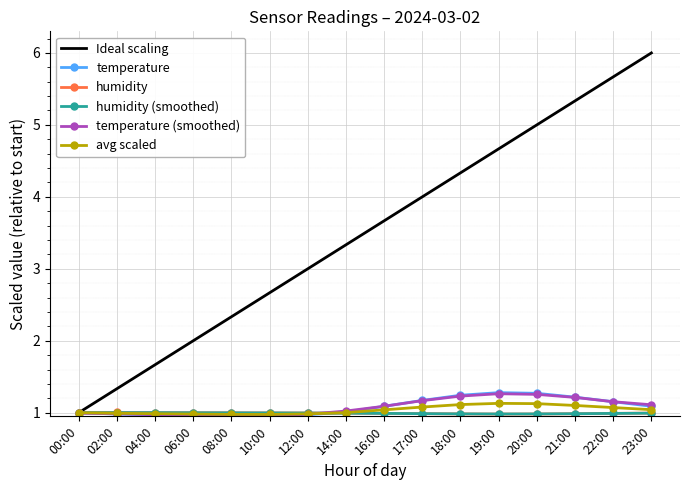

Which category has the highest value across all series?

23:00